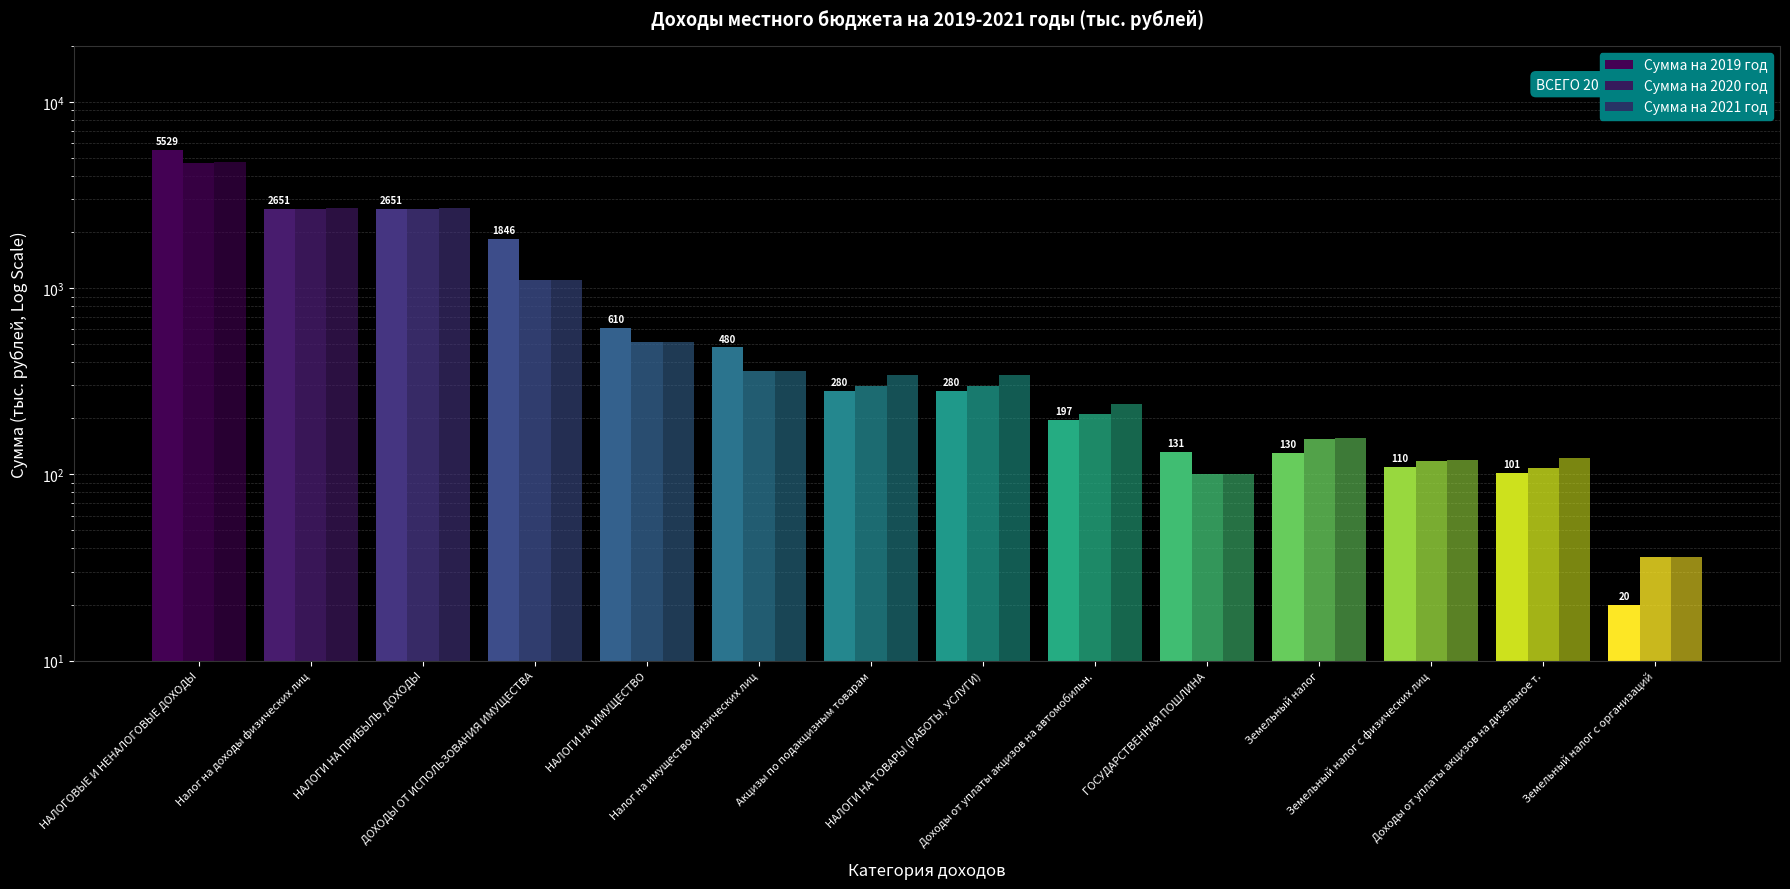

Is the value of Сумма на 2019 год at Земельный налог с организаций greater than the value of Сумма на 2020 год at НАЛОГОВЫЕ И НЕНАЛОГОВЫЕ ДОХОДЫ?

No